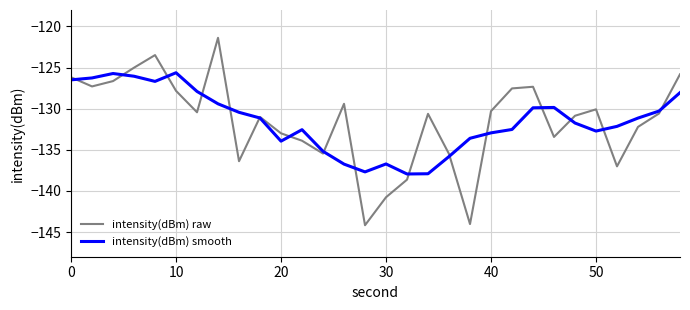

What is the smallest value displayed?

-144.2